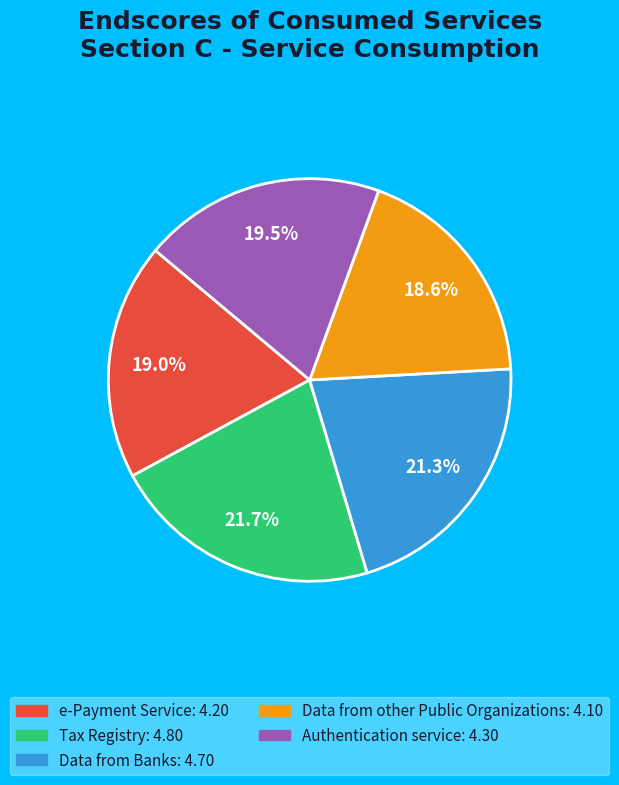

Is it true that Data from other Public Organizations is 19% of the pie?

True